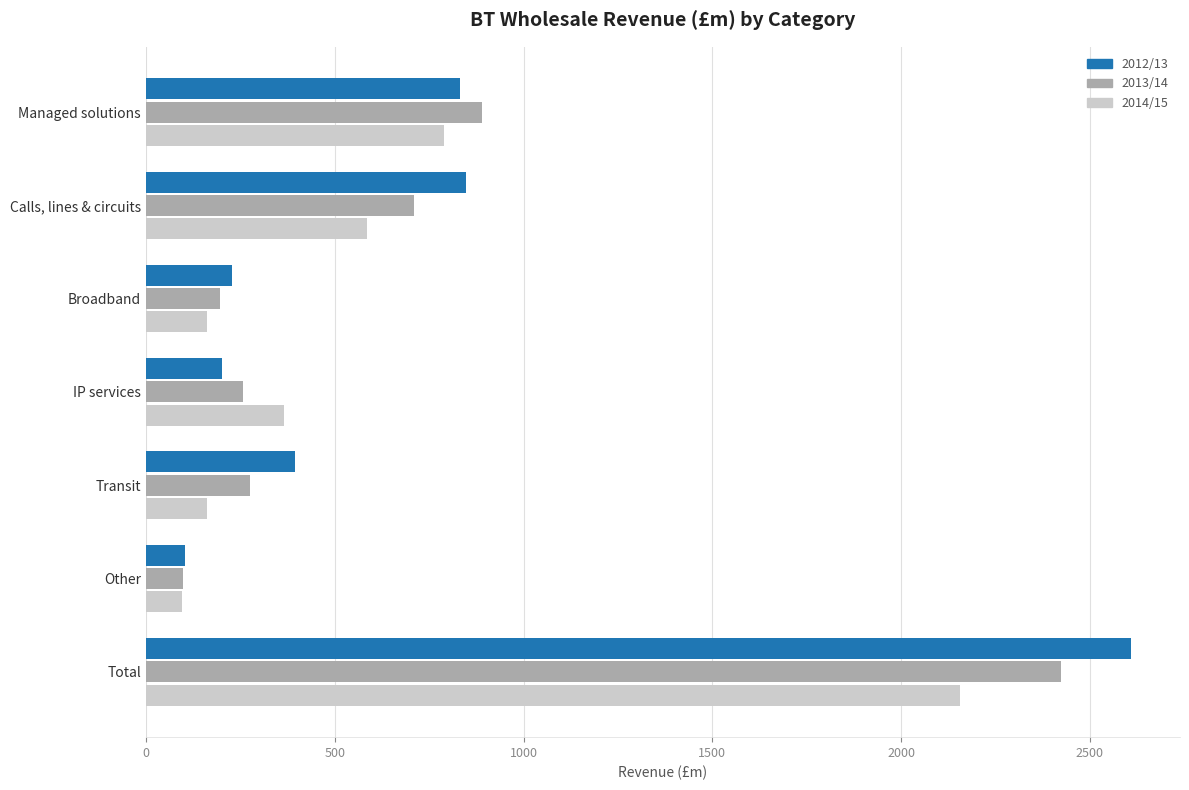

Is the value of 2013/14 at Other greater than the value of 2012/13 at Managed solutions?

No